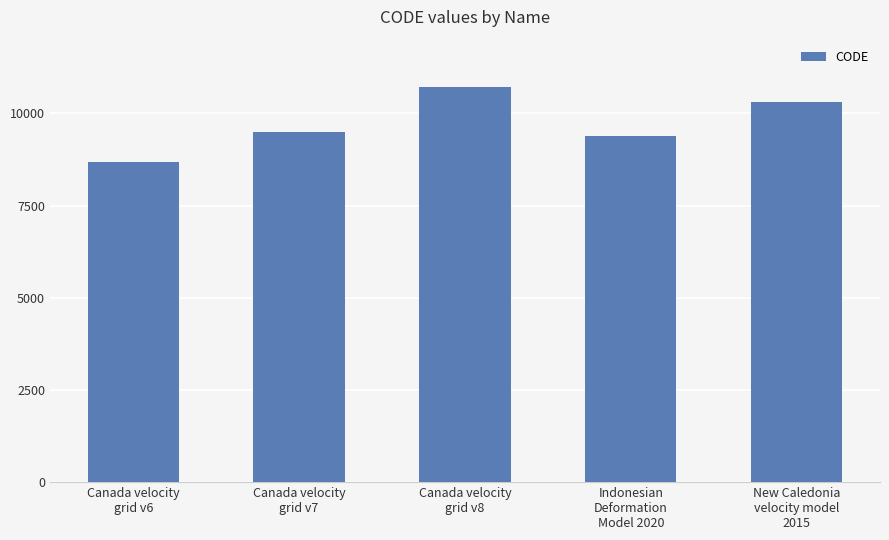

Is it true that the value at Indonesian
Deformation
Model 2020 is 12604?

False